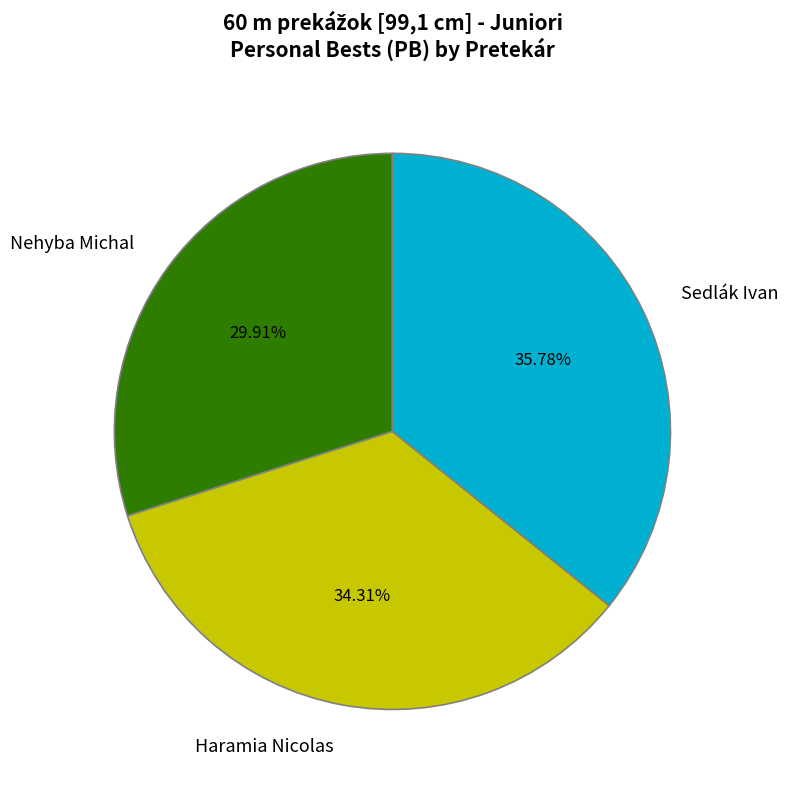

To the nearest percent, what is the average slice percentage?

33%